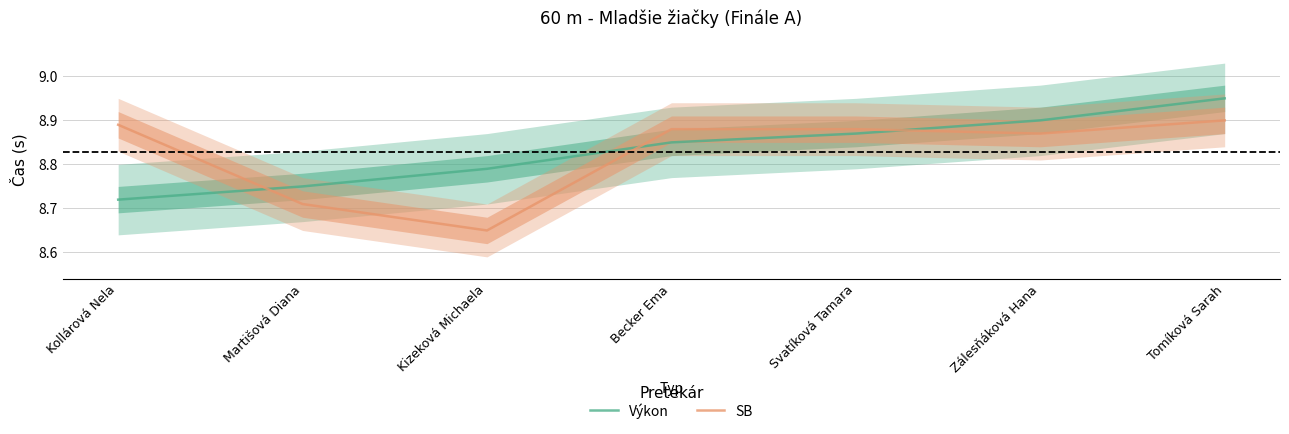

What is the approximate value of SB at Kizeková Michaela?

8.7